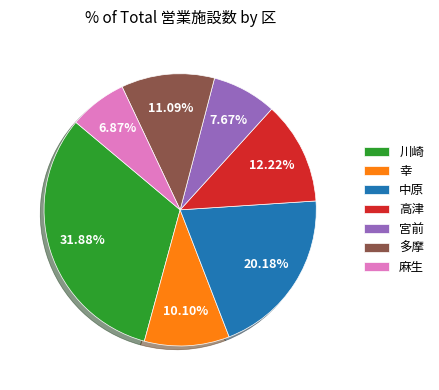

To the nearest percent, what is the combined percentage of 幸 and 川崎?

42%